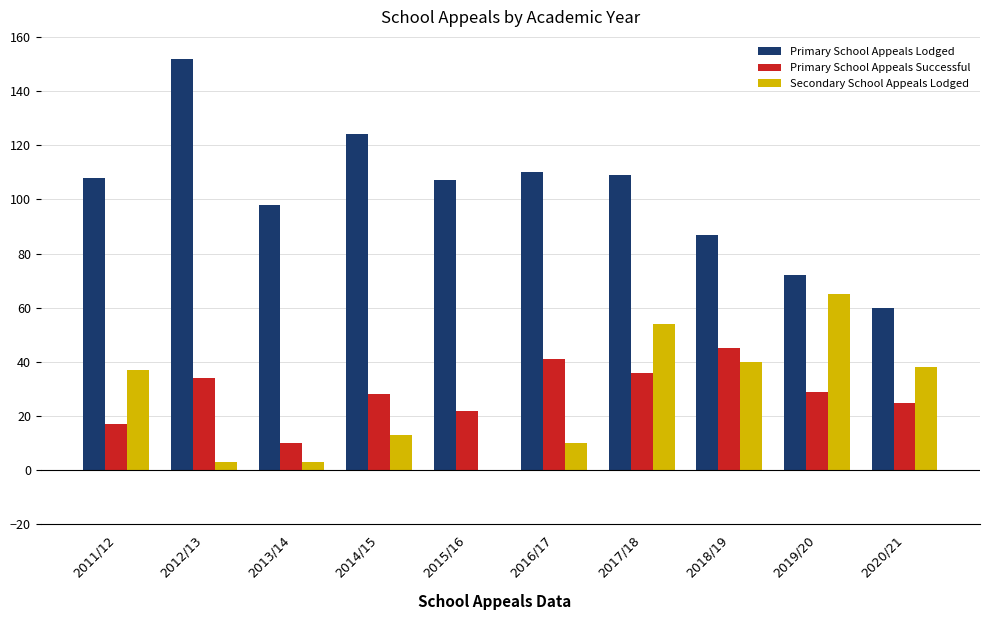

The value of Primary School Appeals Successful at 2020/21 is 6. True or false?

False